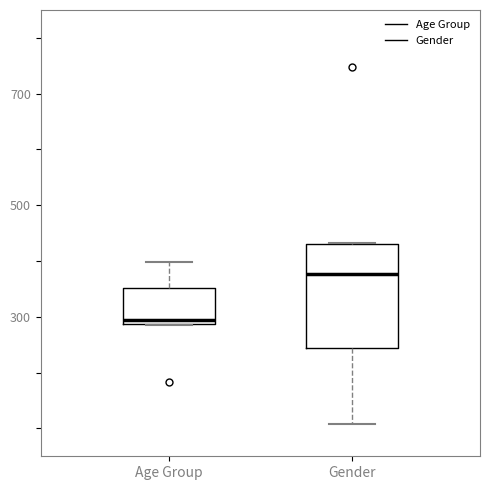

Where is the lower edge of the box for Gender on the y-axis? The values are not printed on the chart, so give them approximately, as read against the axis.

240